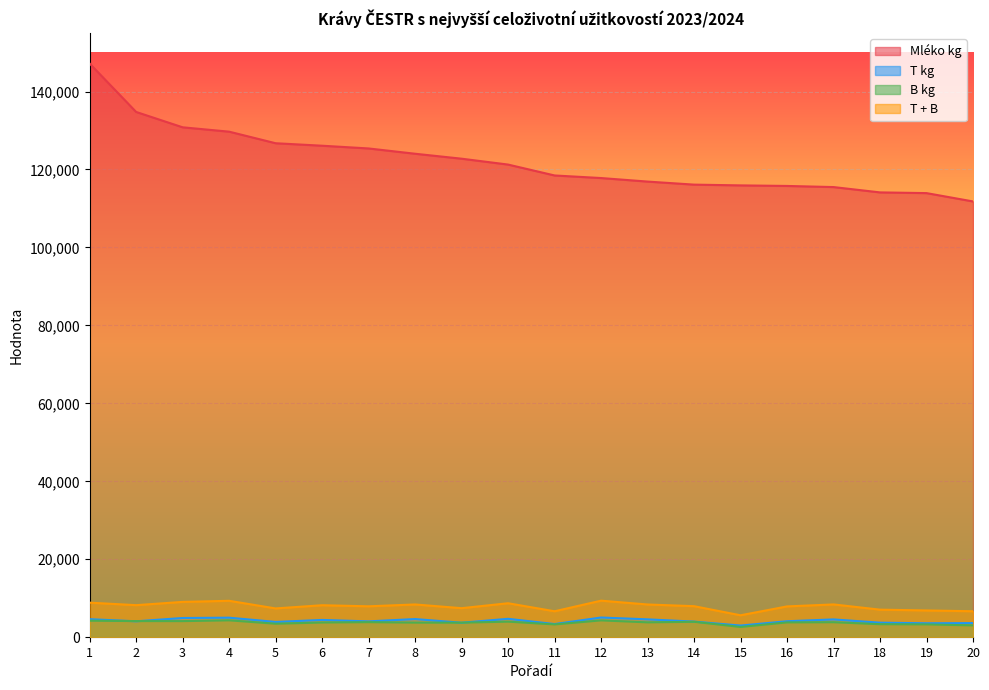

Where is the first local maximum for T + B?

4